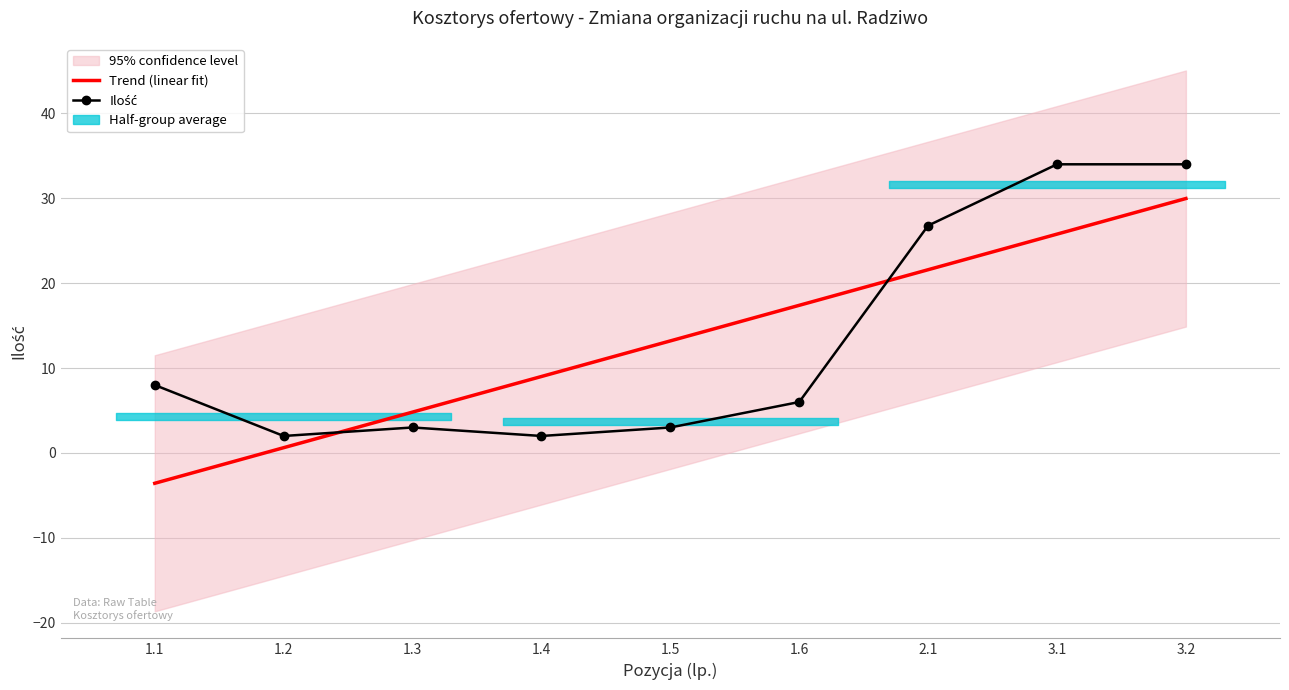

Rank the series at 1.3 from highest to lowest value.

Trend (linear fit), Ilość